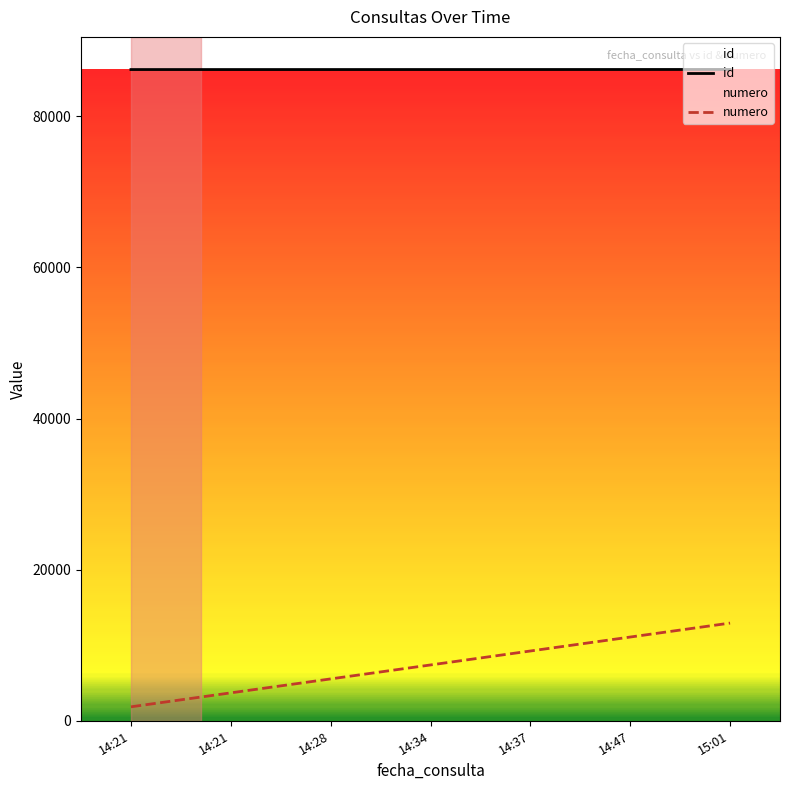

At how many categories does at least one series exceed 27590?

7